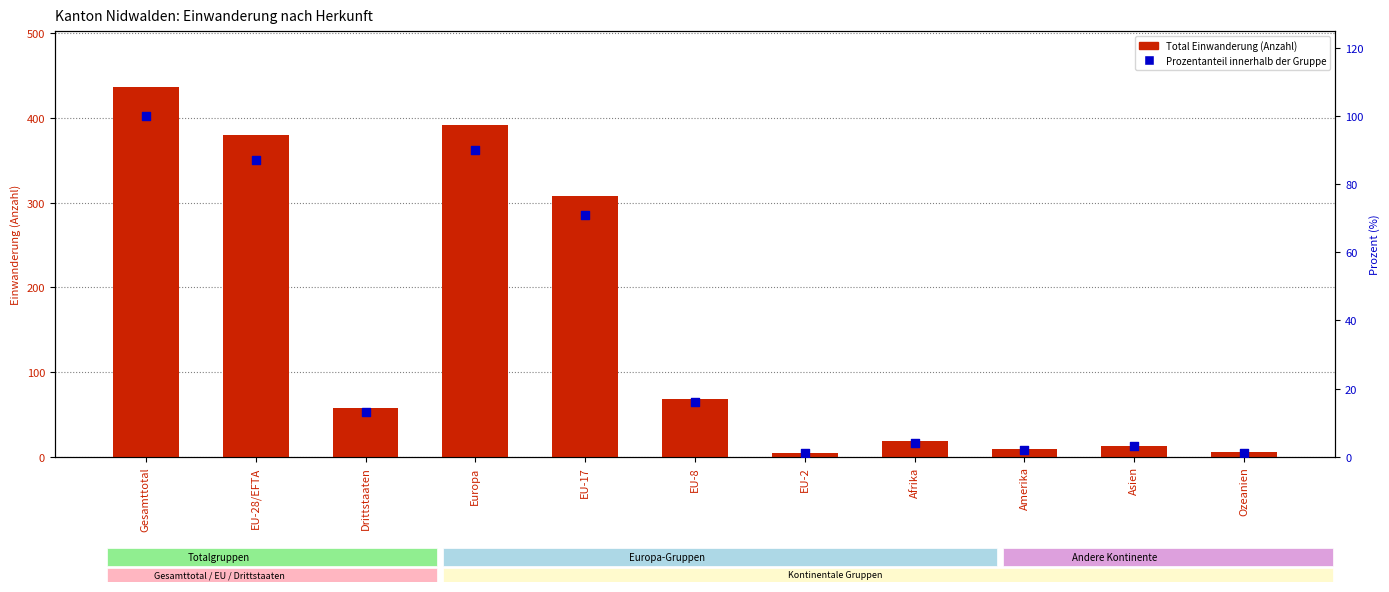

Which series has the widest spread of Y values?

Total Einwanderung